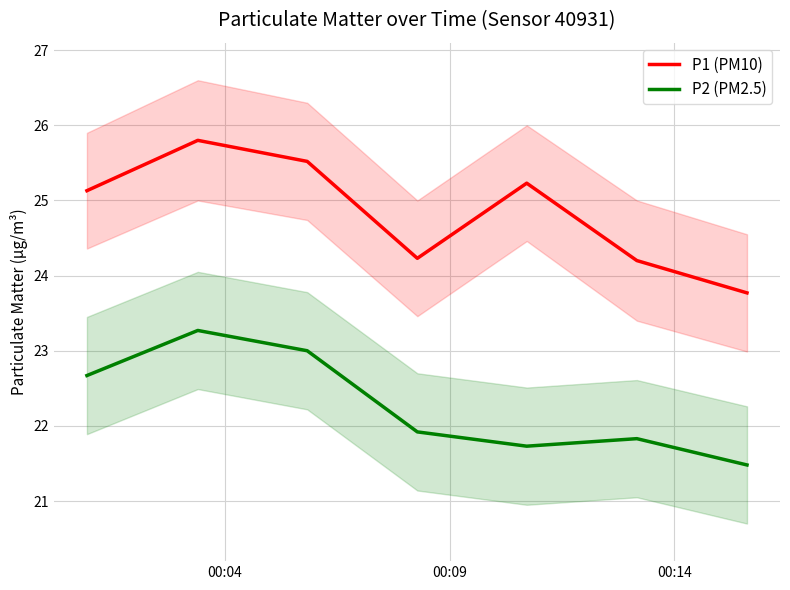

What is the highest value of the P2 (PM2.5) series?

23.3